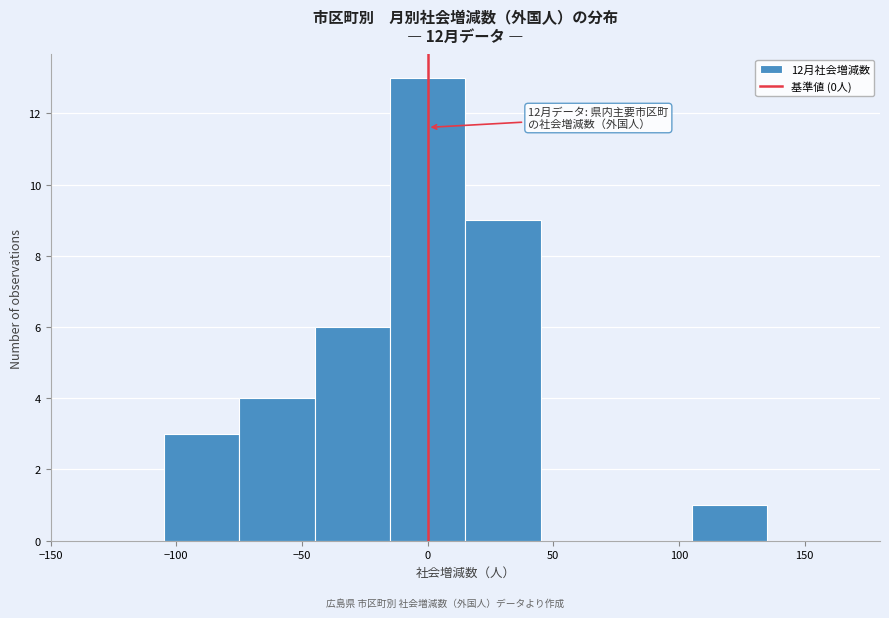

Which range on the x-axis has the tallest bar?

-15 to 15